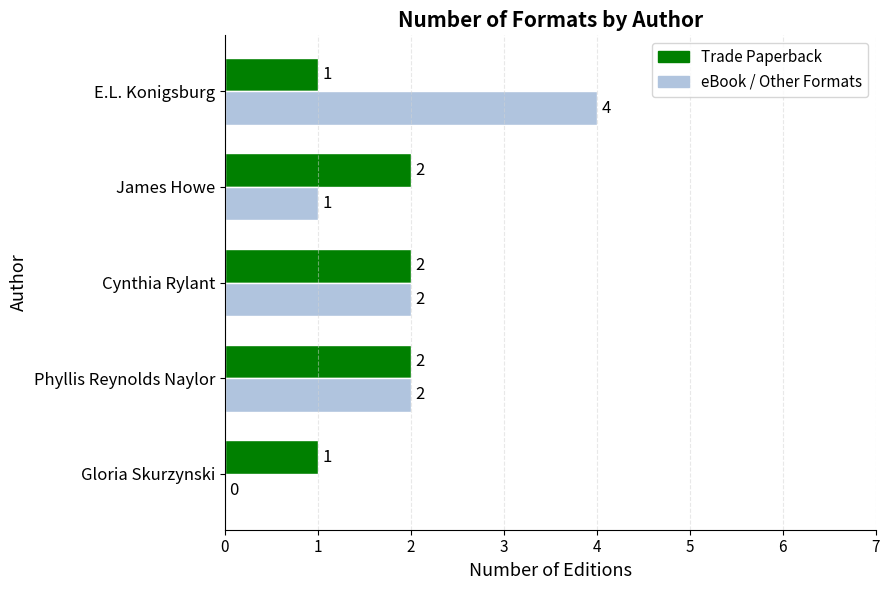

Which series has the largest range (max minus min)?

eBook / Other Formats